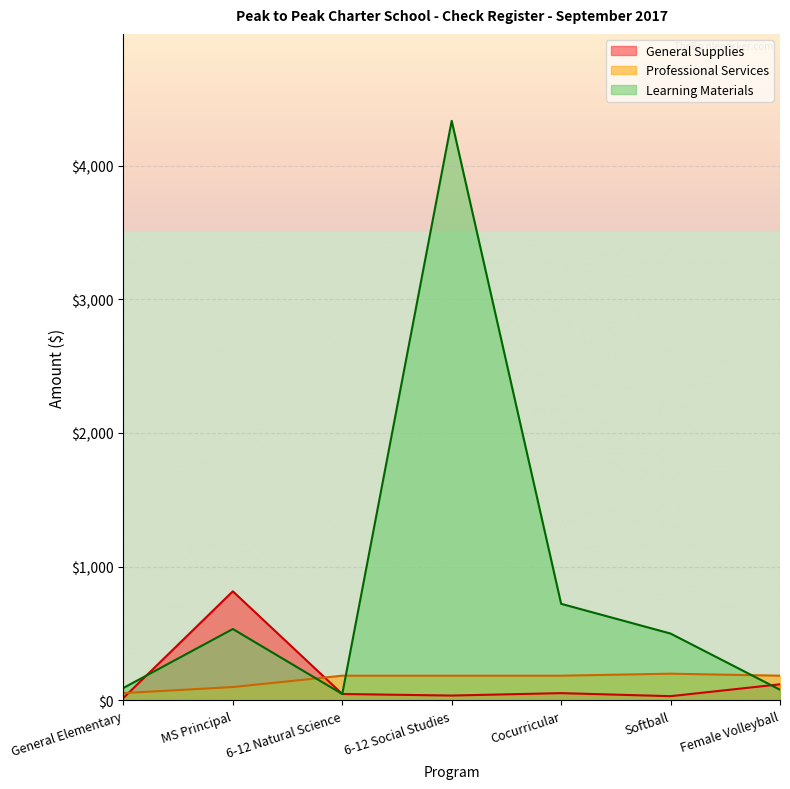

At which label is Learning Materials closest to 2191?

Cocurricular